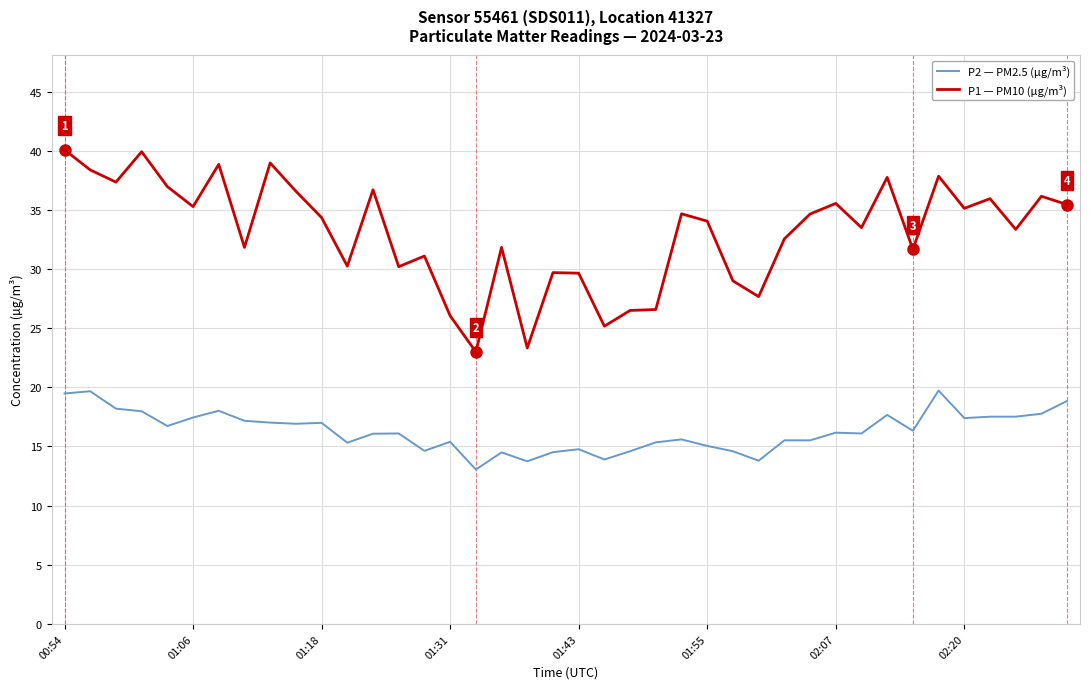

List the series in order of their peak value, lowest first.

P2 — PM2.5 (µg/m³), P1 — PM10 (µg/m³)